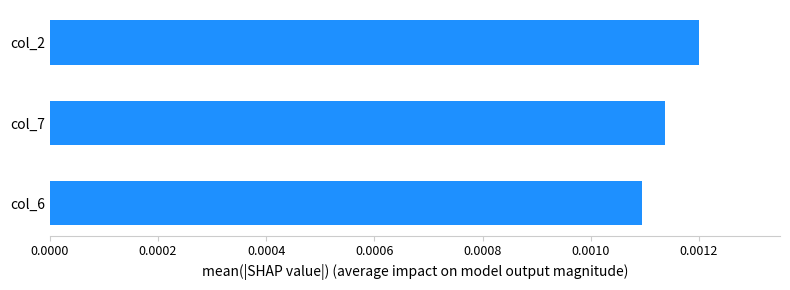

Does the chart contain any negative values?

No